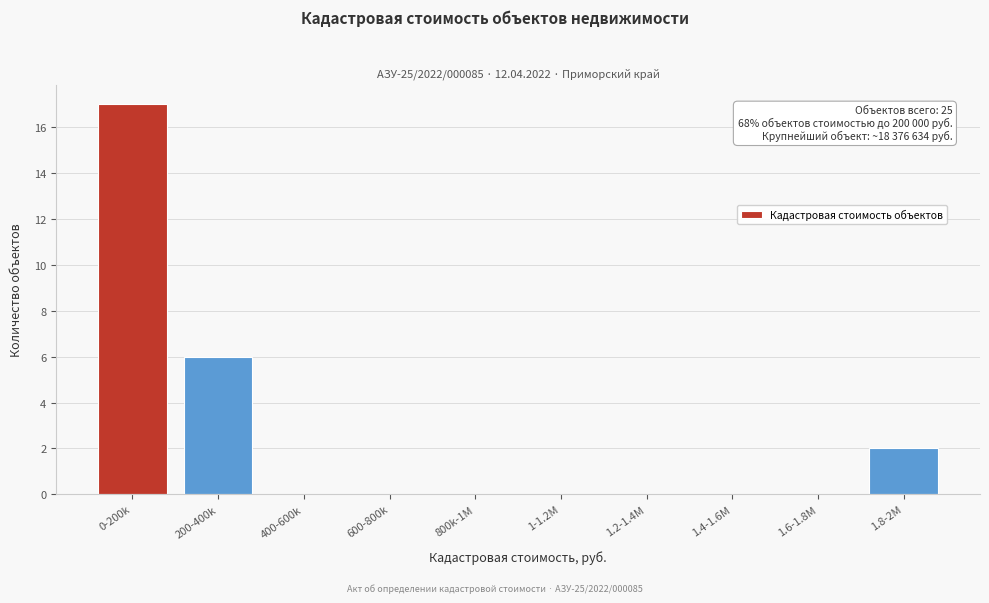

Reading left to right, list all the values displayed in this chart.

0-200k=17	200-400k=6	400-600k=0	600-800k=0	800k-1M=0	1-1.2M=0	1.2-1.4M=0	1.4-1.6M=0	1.6-1.8M=0	1.8-2M=2